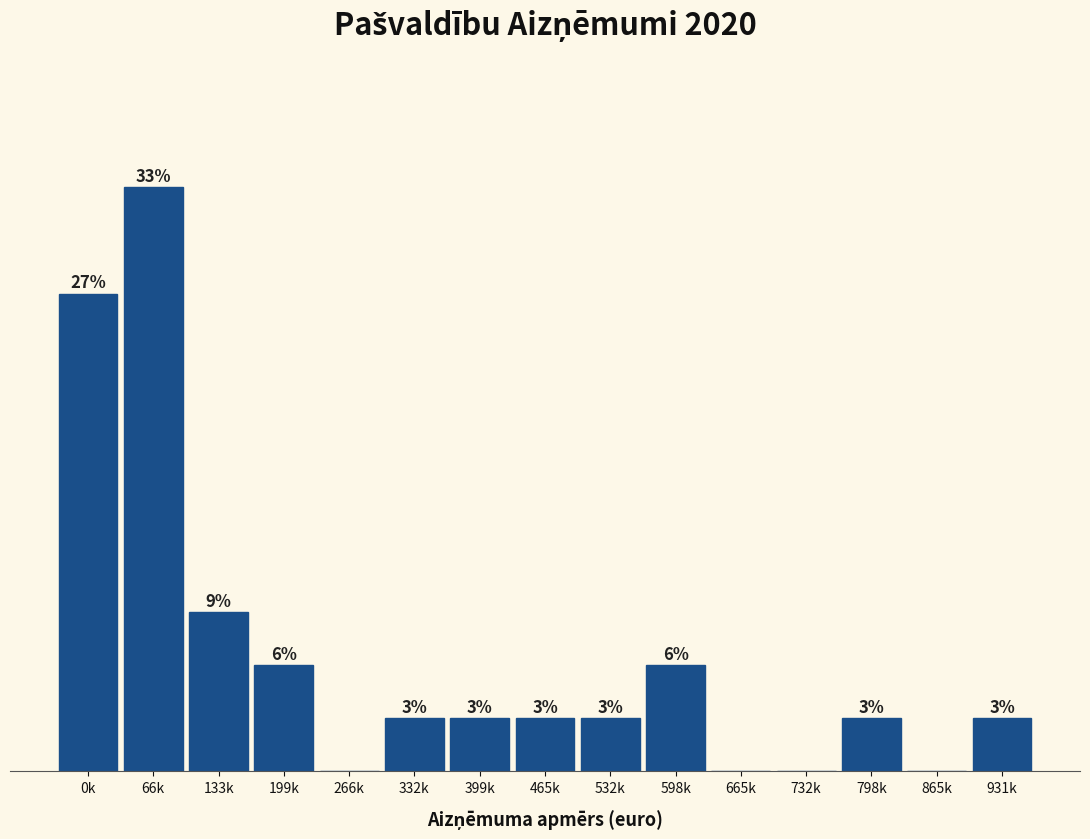

At which label is the value closest to 5?

133k